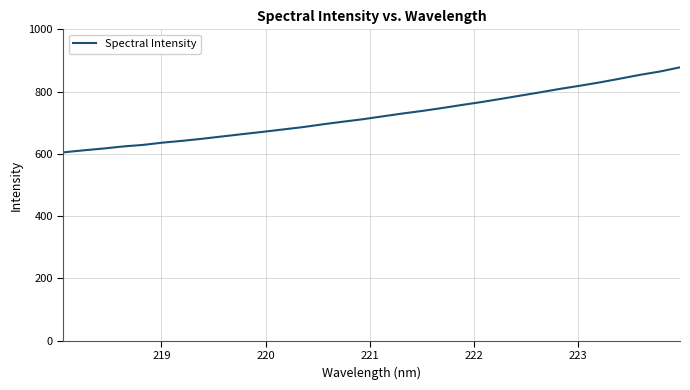

What is the difference between the maximum and minimum values?

273.0